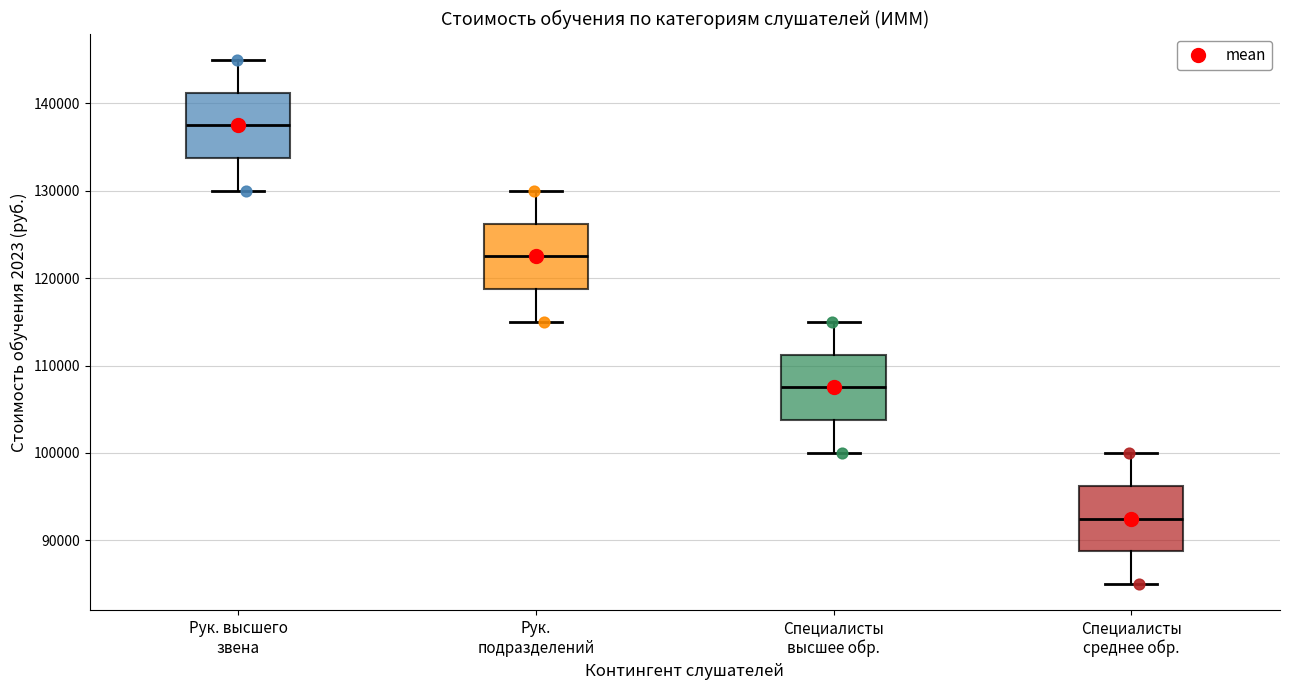

Reading left to right, read every box against the y-axis: the position of its median line, the range the box covers, and the ends of its whiskers. The values are not printed on the chart, so give them approximately, as read against the axis.

Рук. высшего звена: median 138000, box 134000 to 141000, whiskers 130000 to 145000
Рук. подразделений: median 123000, box 119000 to 126000, whiskers 115000 to 130000
Специалисты высшее обр.: median 108000, box 104000 to 111000, whiskers 100000 to 115000
Специалисты среднее обр.: median 93000, box 89000 to 96000, whiskers 85000 to 100000